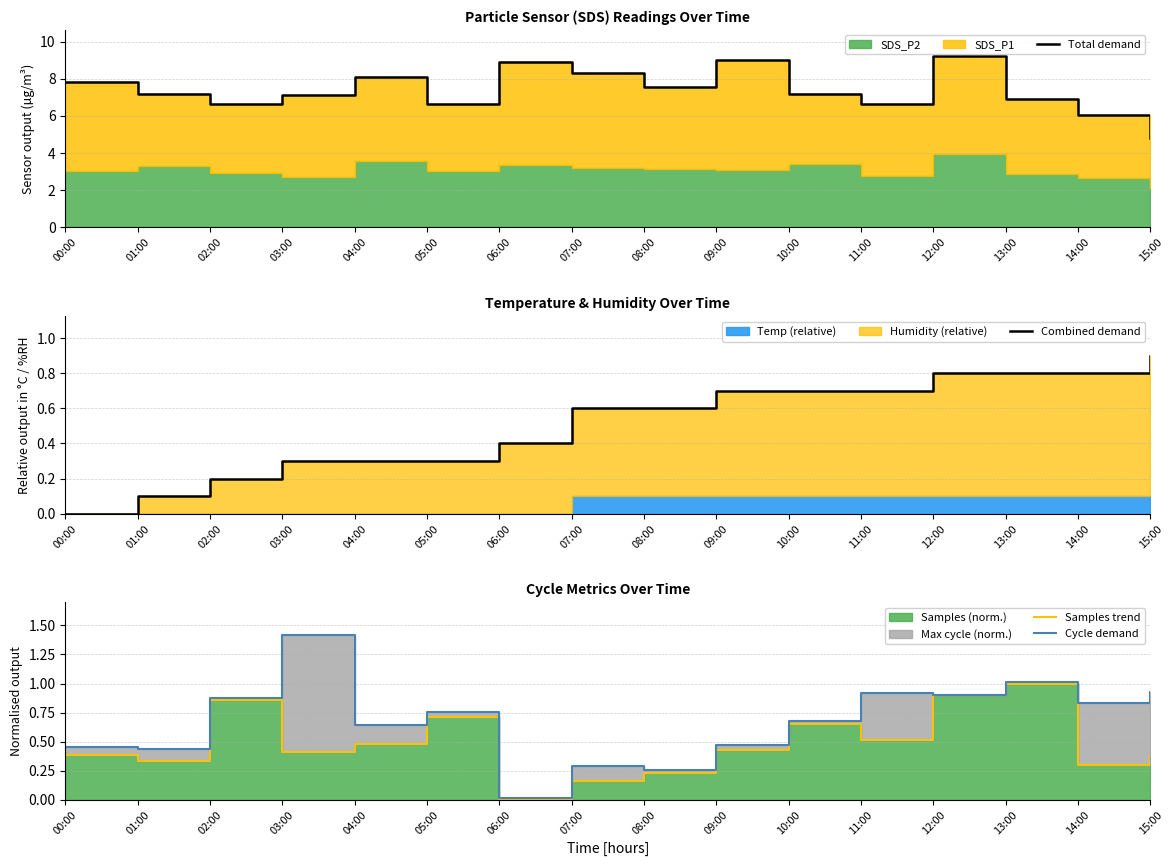

List the series in order of their peak value, lowest first.

Combined demand, Samples trend, Cycle demand, Total demand